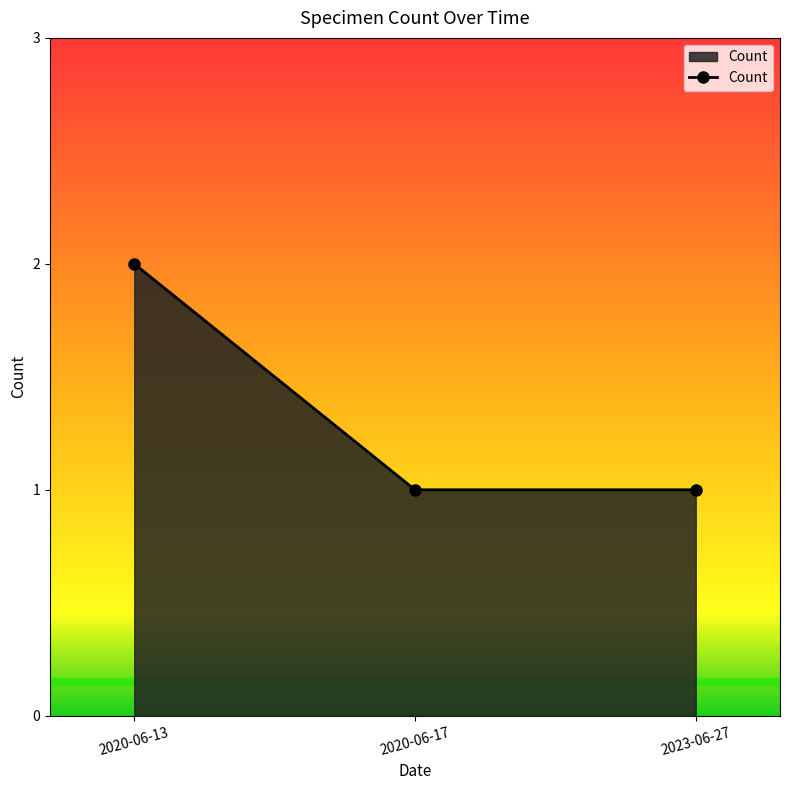

The chart shows a value of 1 at 2020-06-17. True or false?

True